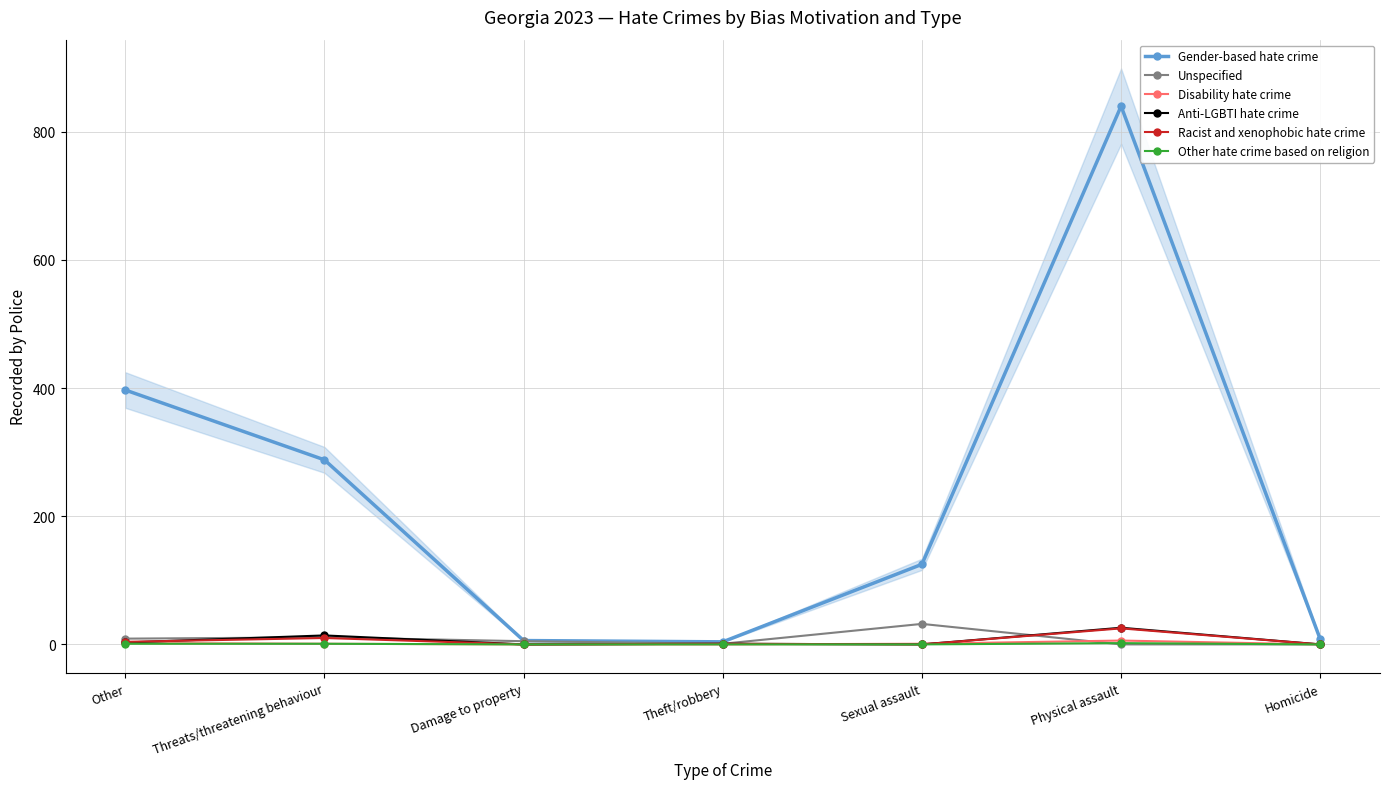

What position from the left is Threats/threatening behaviour?

2